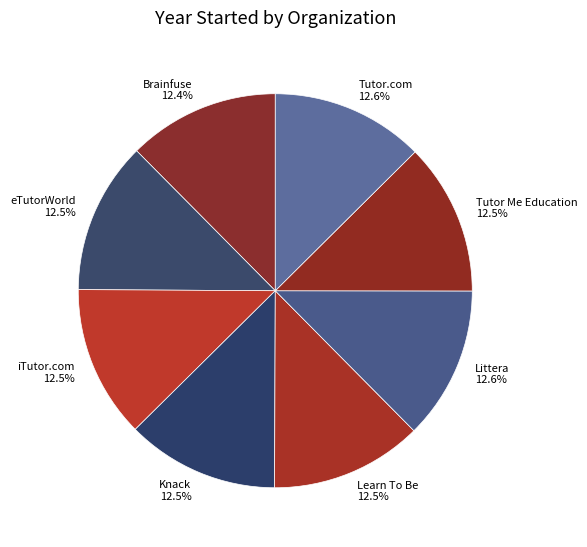

Is there any slice that represents more than half of the pie?

No